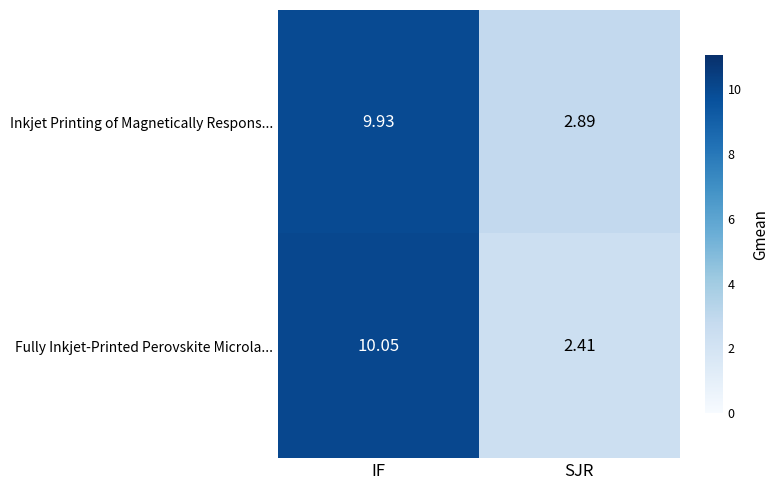

Is the value of Fully Inkjet-Printed Perovskite Microla... at SJR greater than the value of Inkjet Printing of Magnetically Respons... at SJR?

No